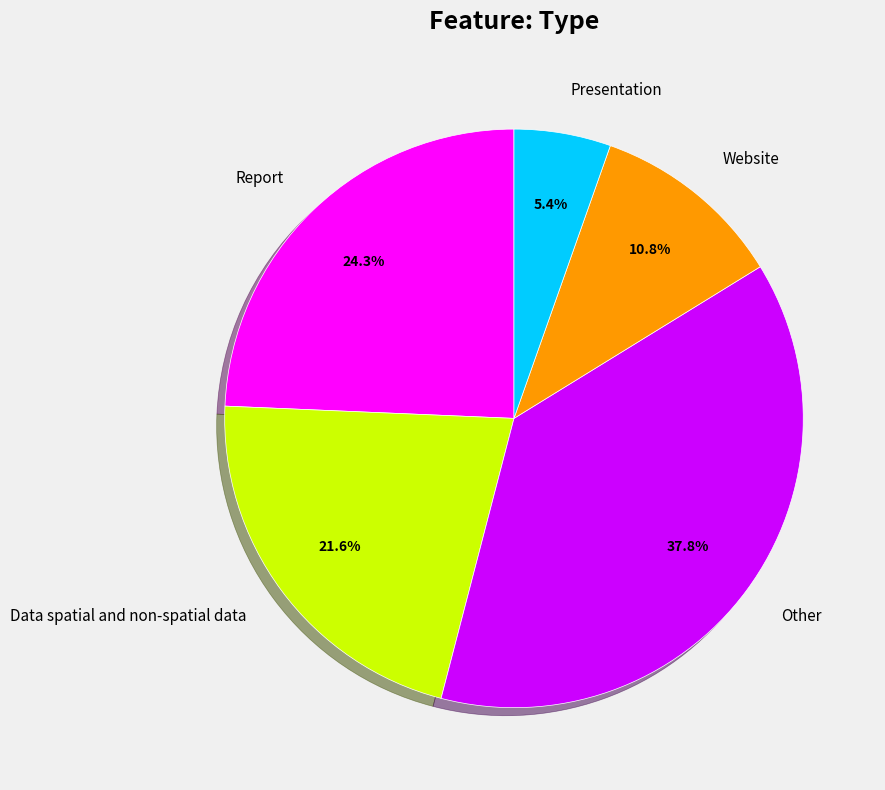

What portion of the pie excludes Other?

62.2%